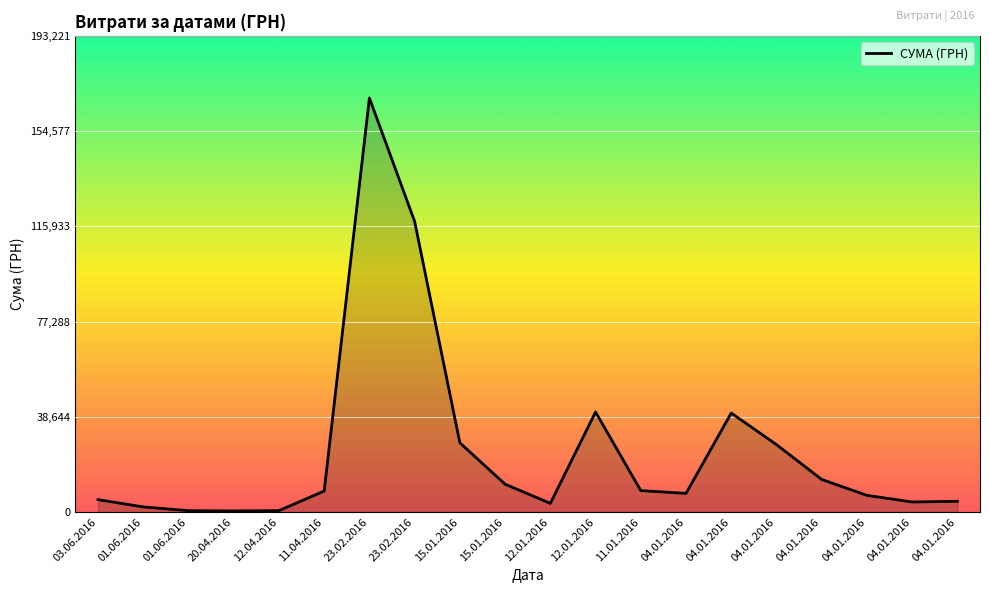

Approximately how many times larger is the value at 04.01.2016 compared to 20.04.2016?

27.9